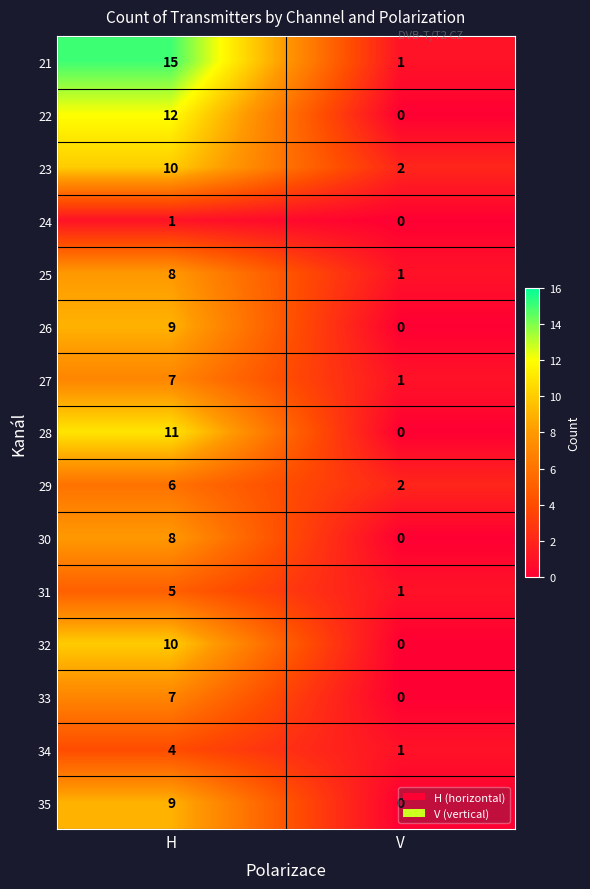

Count the number of data series in this chart.

15